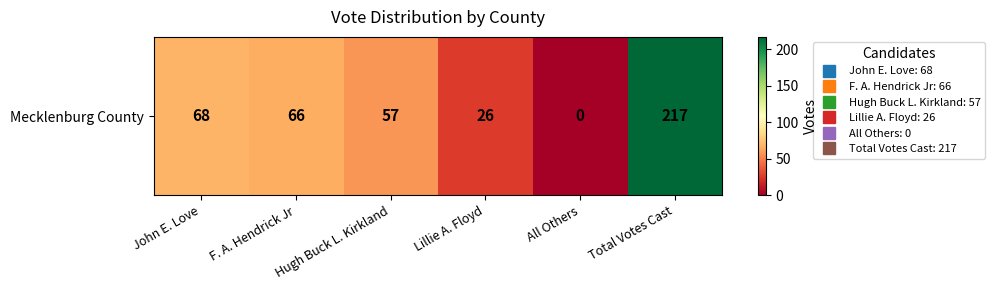

Which label corresponds to the largest value in the chart?

Total Votes Cast